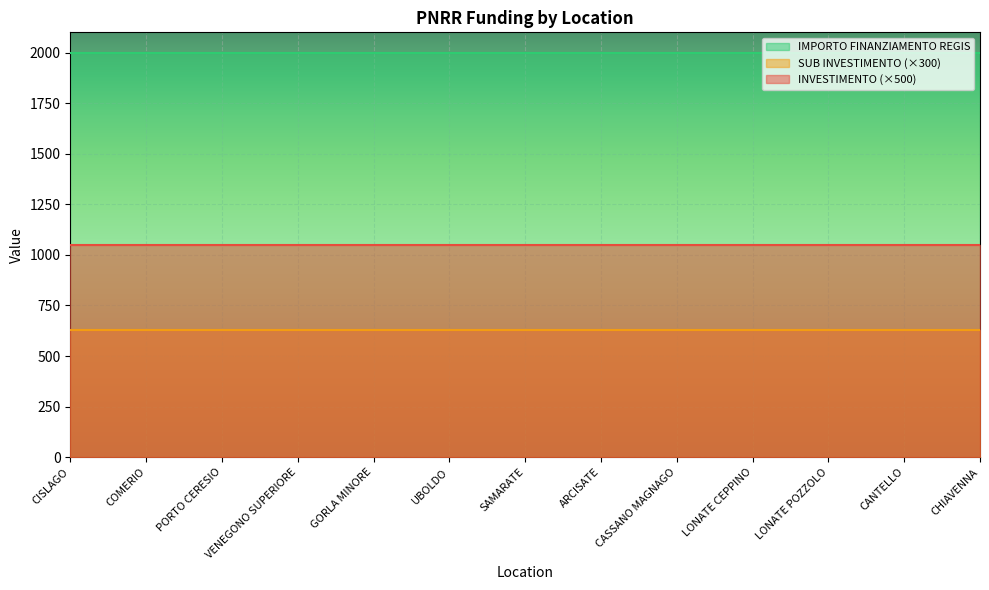

List the series in order of their overall mean, lowest first.

SUB INVESTIMENTO (×300), INVESTIMENTO (×500), IMPORTO FINANZIAMENTO REGIS